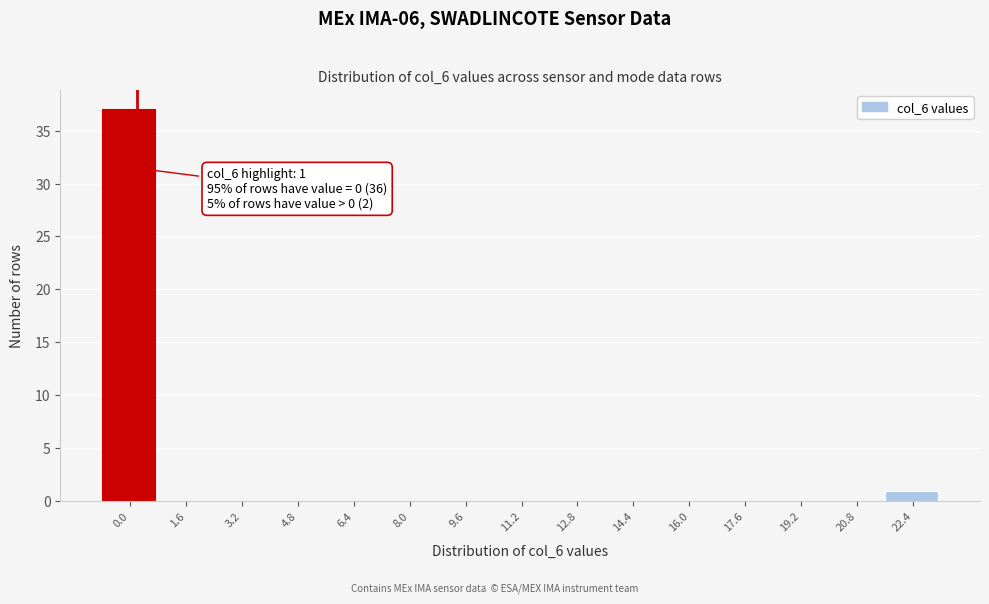

Reading right to left, what are all the values shown in this chart?

22.4=1	20.8=0	19.2=0	17.6=0	16.0=0	14.4=0	12.8=0	11.2=0	9.6=0	8.0=0	6.4=0	4.8=0	3.2=0	1.6=0	0.0=37